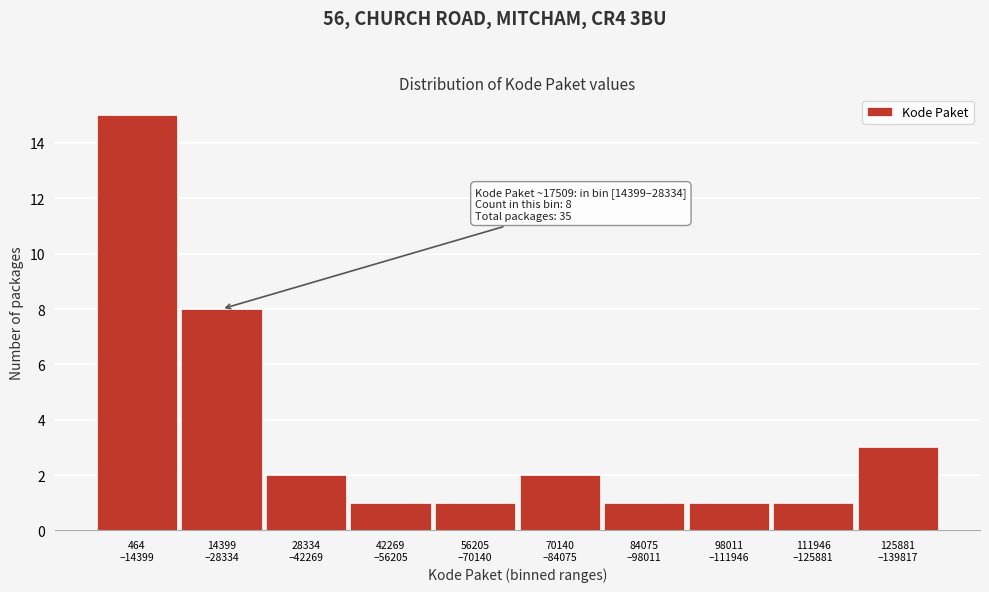

What is the value of the 10th bar from the left?

3